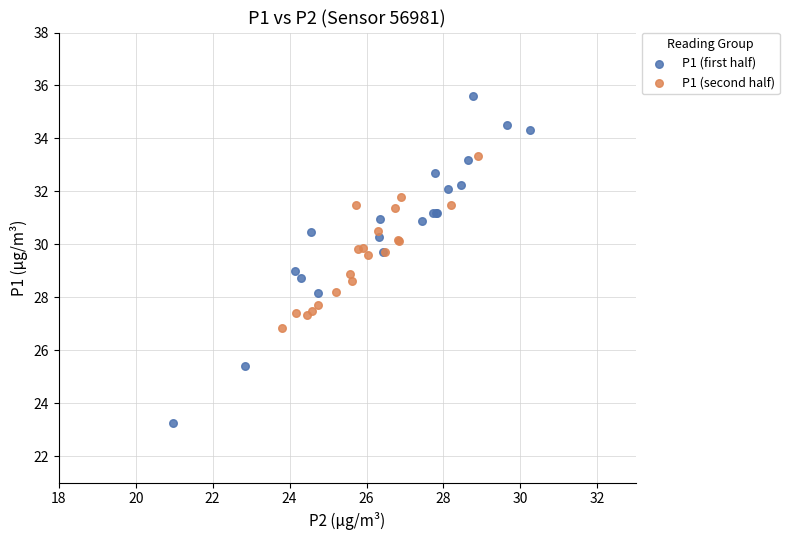

Which series contains the highest Y value?

P1 (first half)